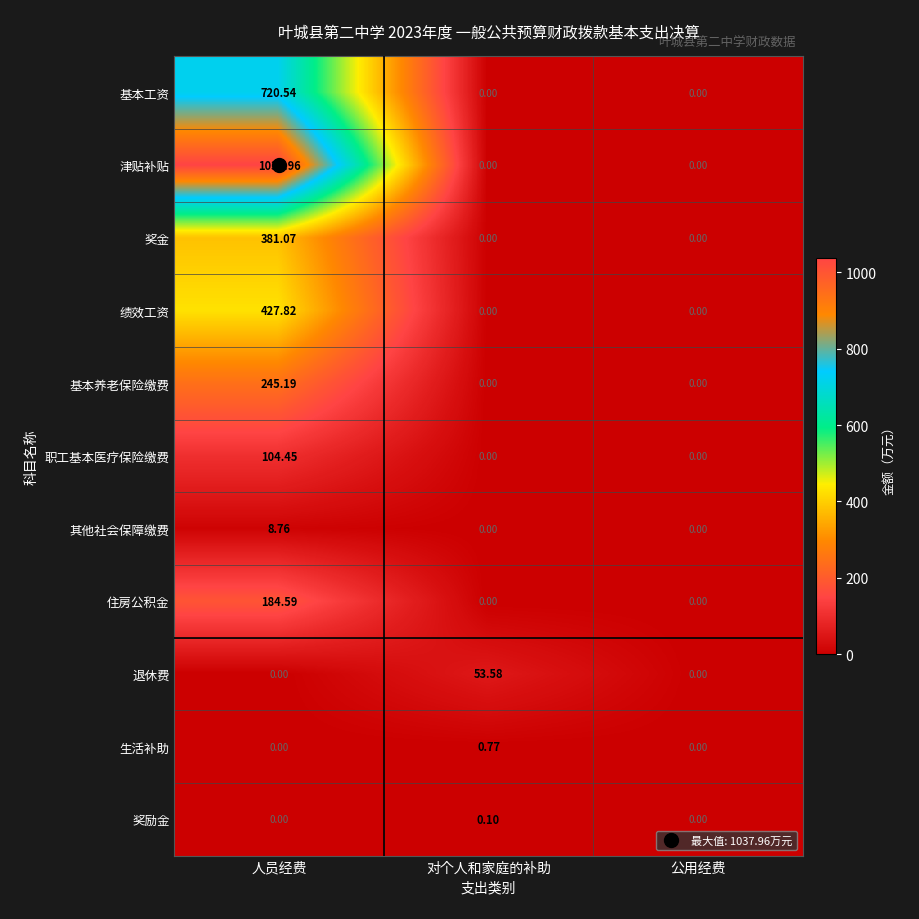

At which category is the sum across all series the highest?

人员经费